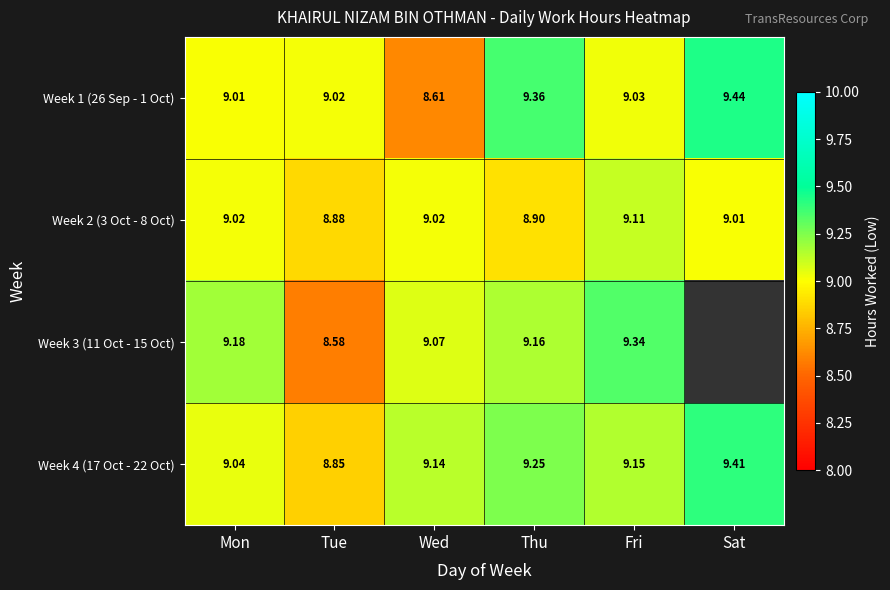

Where is Week 4 (17 Oct - 22 Oct) nearest to the value 9?

Mon